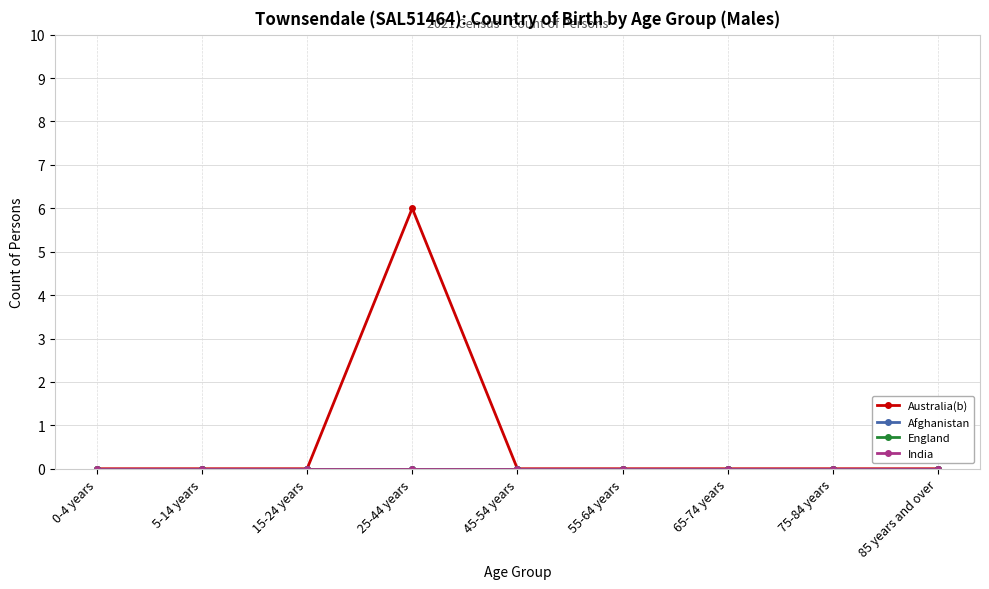

Reading right to left, extract all data points from this chart.

Australia(b): 0	0	0	0	0	6	0	0	0
Afghanistan: 0	0	0	0	0	0	0	0	0
England: 0	0	0	0	0	0	0	0	0
India: 0	0	0	0	0	0	0	0	0